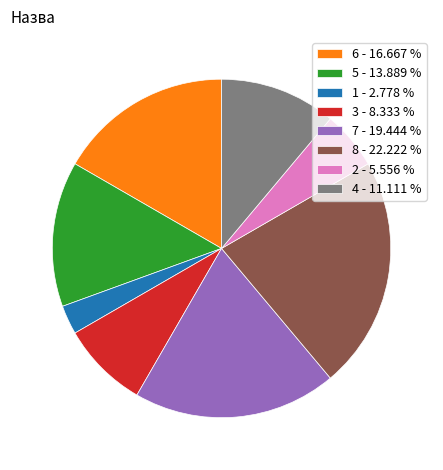

What is the largest slice in the pie chart?

8 - 22.222 %